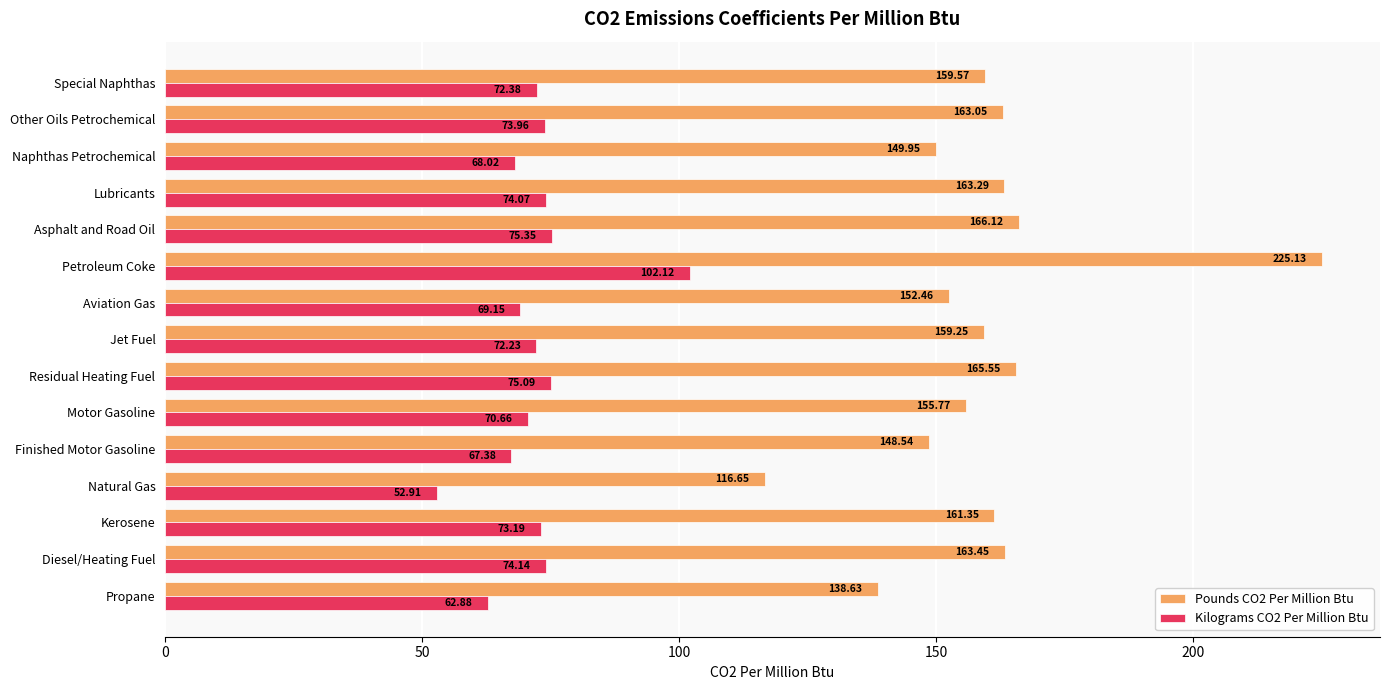

Rank the series by their average value, from highest to lowest.

Pounds CO2 Per Million Btu, Kilograms CO2 Per Million Btu